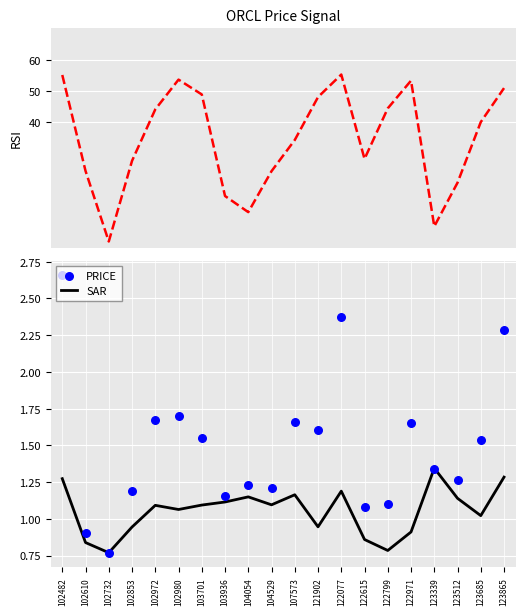

Which series has the widest spread of Y values?

scan_angle